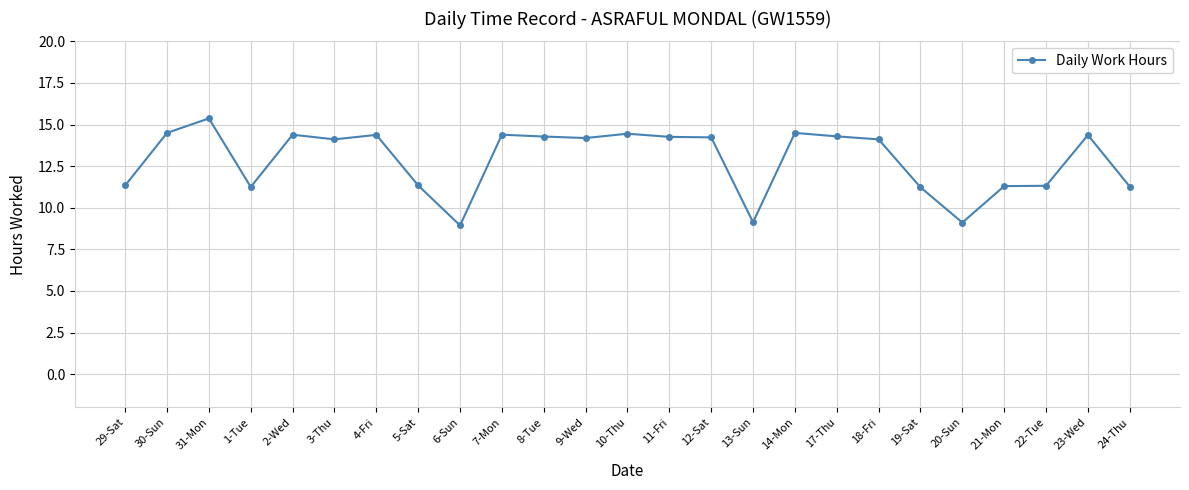

What is the sum of all values?

322.1